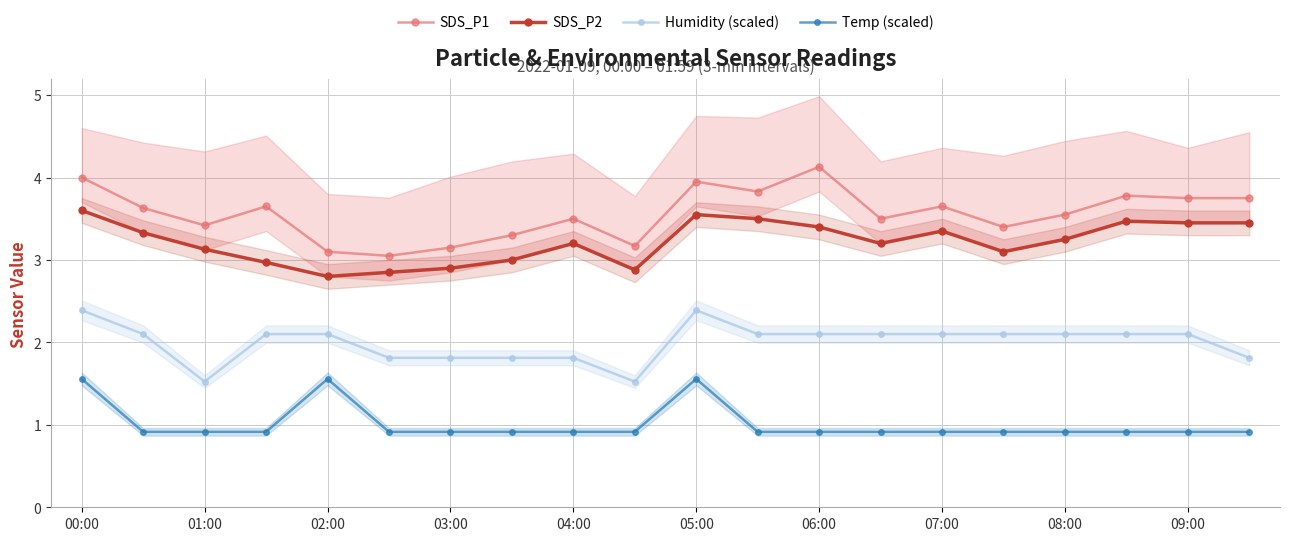

Which series has the largest total across all categories?

SDS_P1